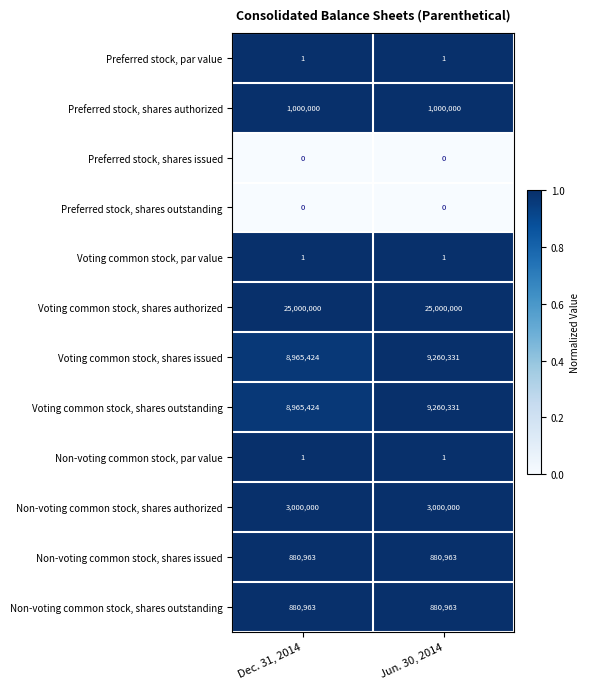

The Non-voting common stock, shares outstanding series shows 396647 at Dec. 31, 2014. True or false?

False